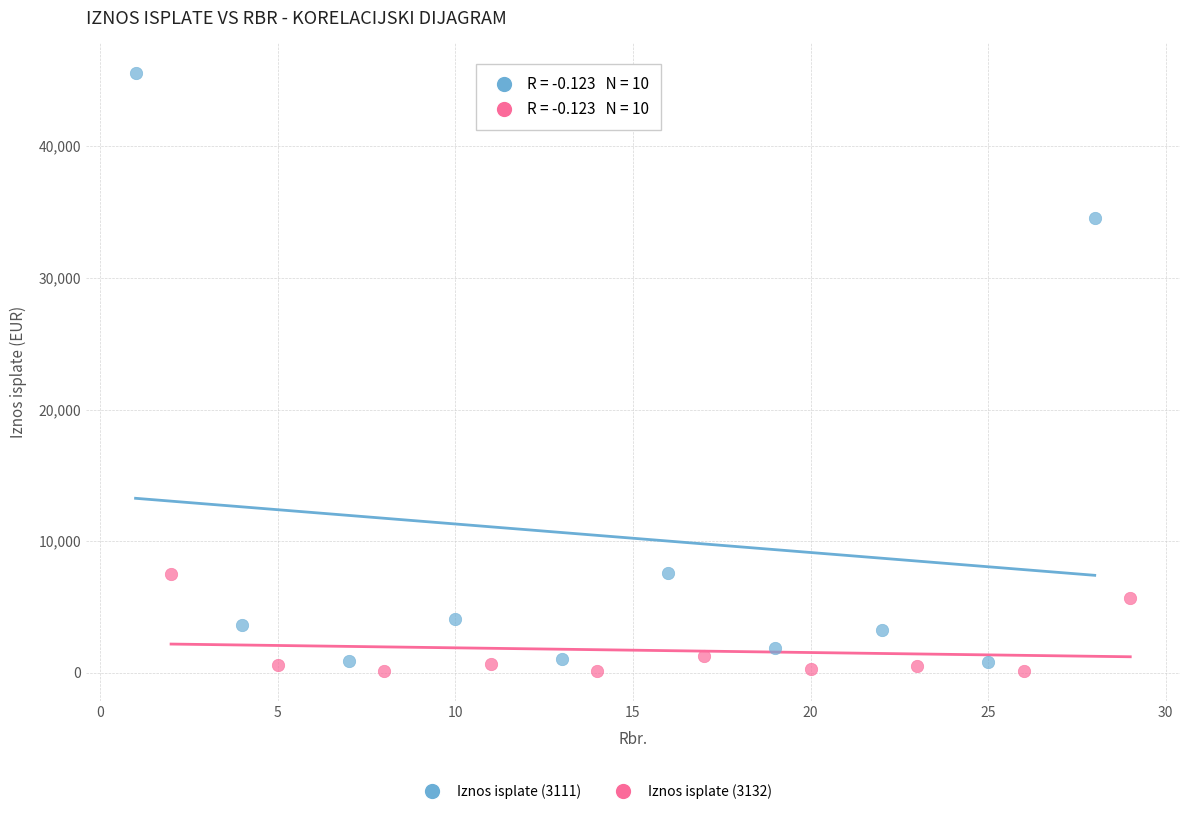

Which series has the widest spread of Y values?

Iznos isplate (3111)